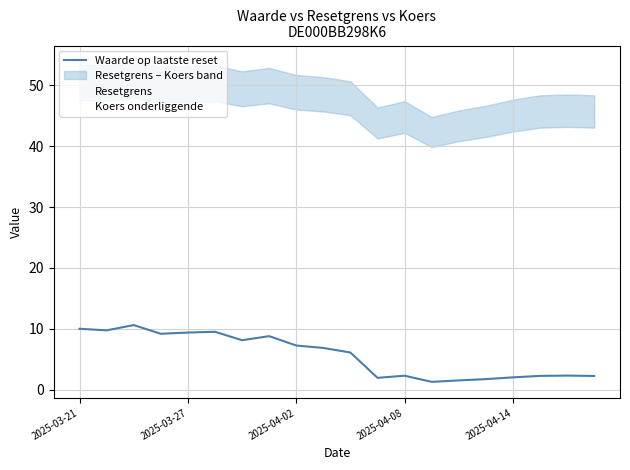

The value of Waarde op laatste reset at 2025-03-27 is 2.2. True or false?

False